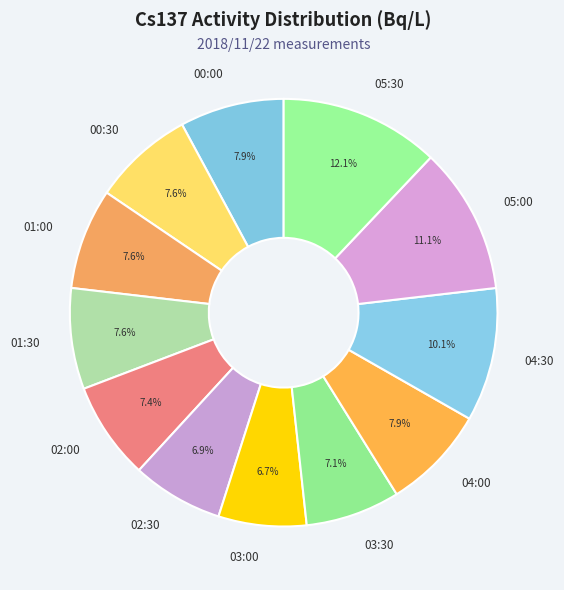

Which has a higher value, 04:30 or 03:30?

04:30